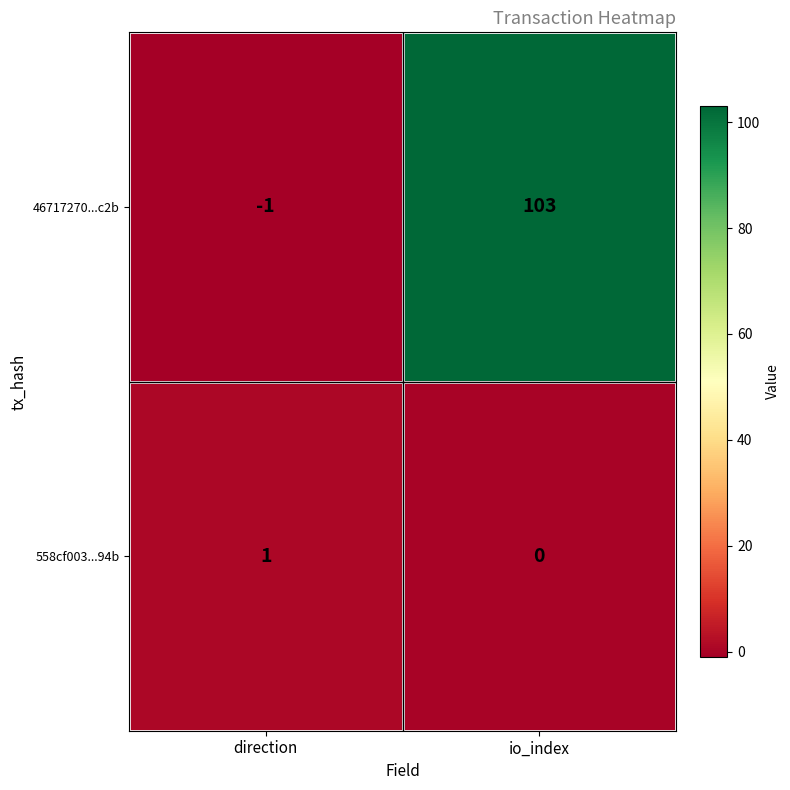

At which category does the chart reach its peak across all series?

io_index